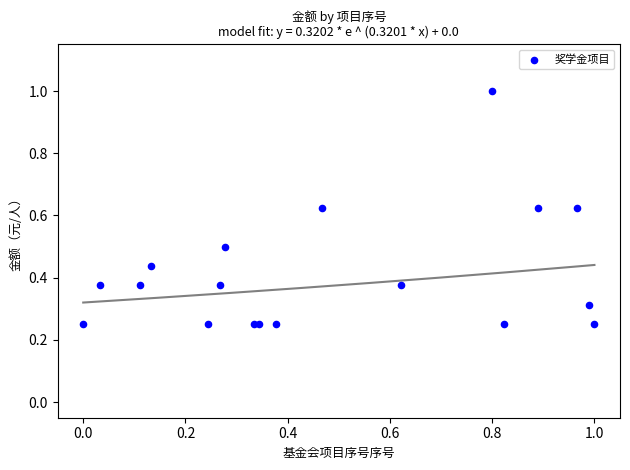

What is the range of X values (max minus min)?

1.0